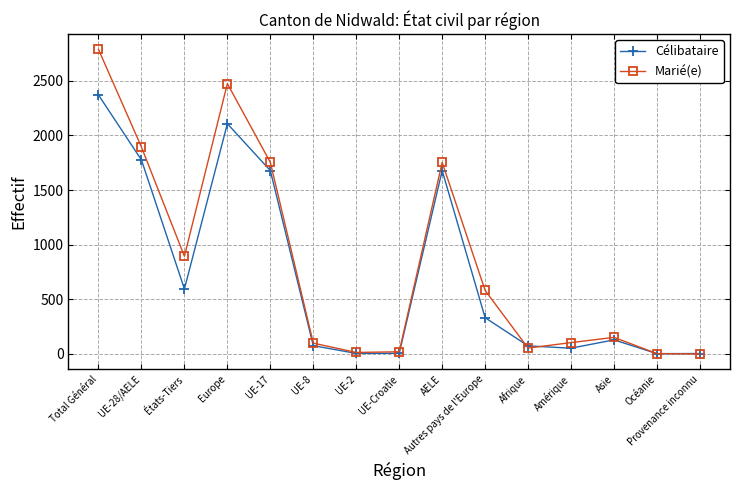

Rank the series at Europe from highest to lowest value.

Marié(e), Célibataire